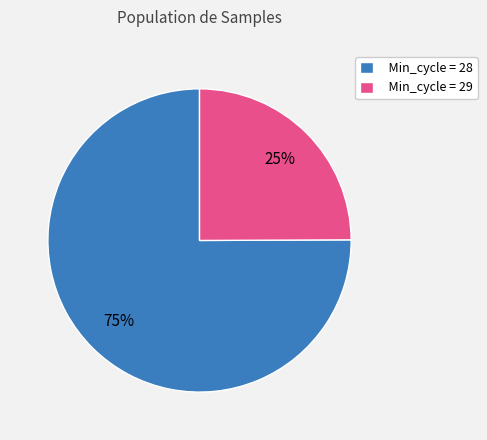

Combined, do Min_cycle = 29 and Min_cycle = 28 account for over 50%?

Yes